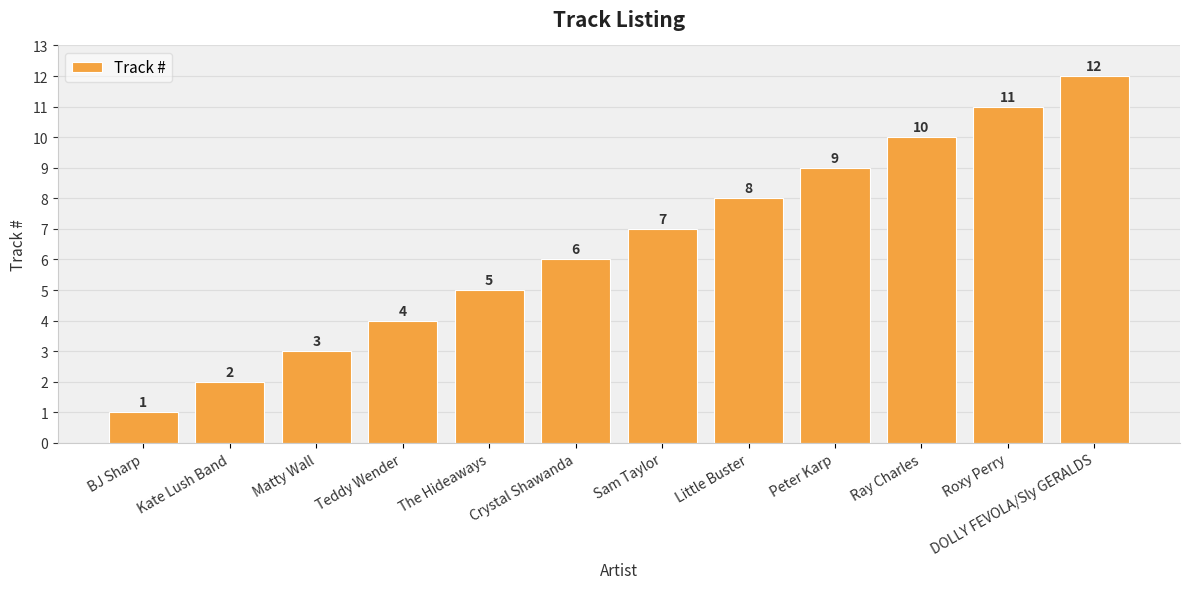

Which has a higher value, Little Buster or Kate Lush Band?

Little Buster